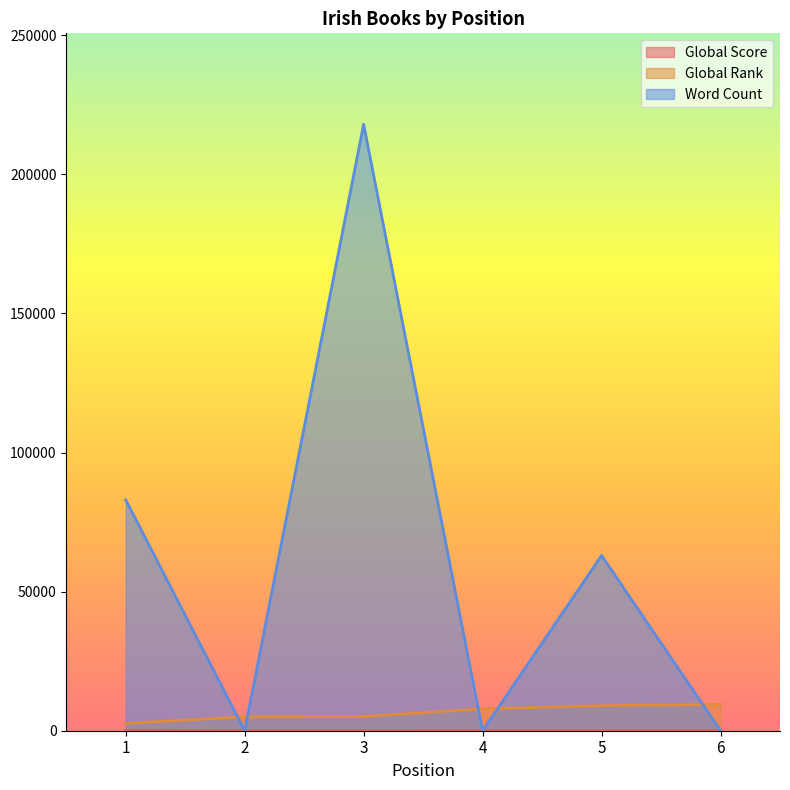

At which label does Word Count first exceed 63000?

1